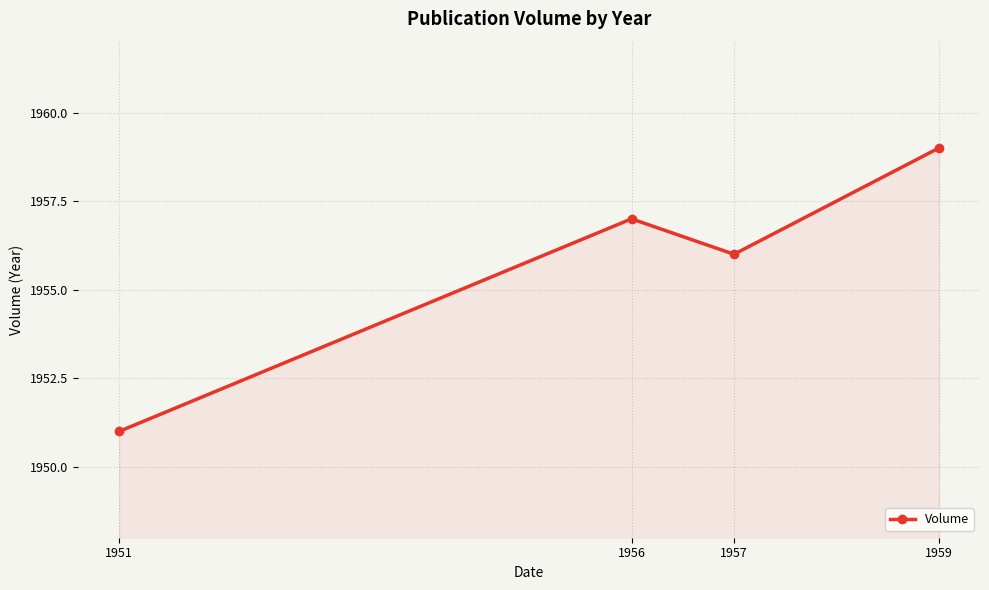

How many categories are shown in the chart?

4